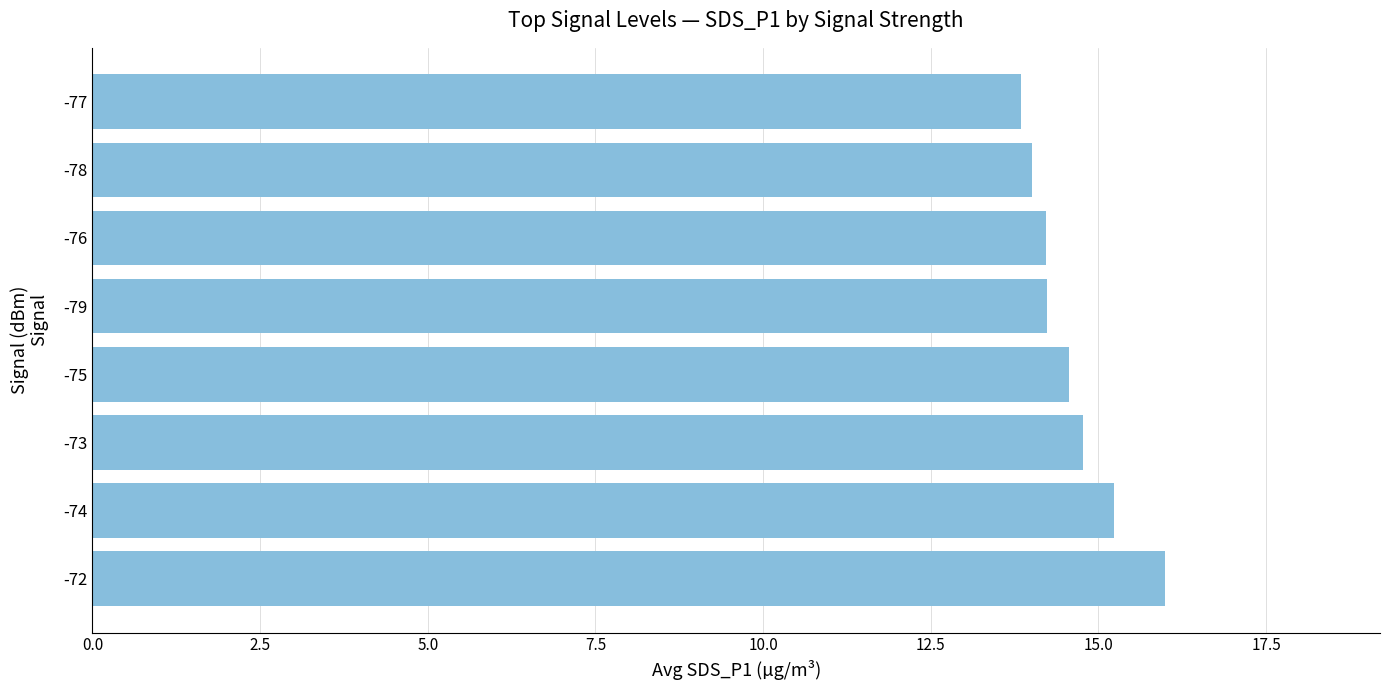

What is the average value?

14.6